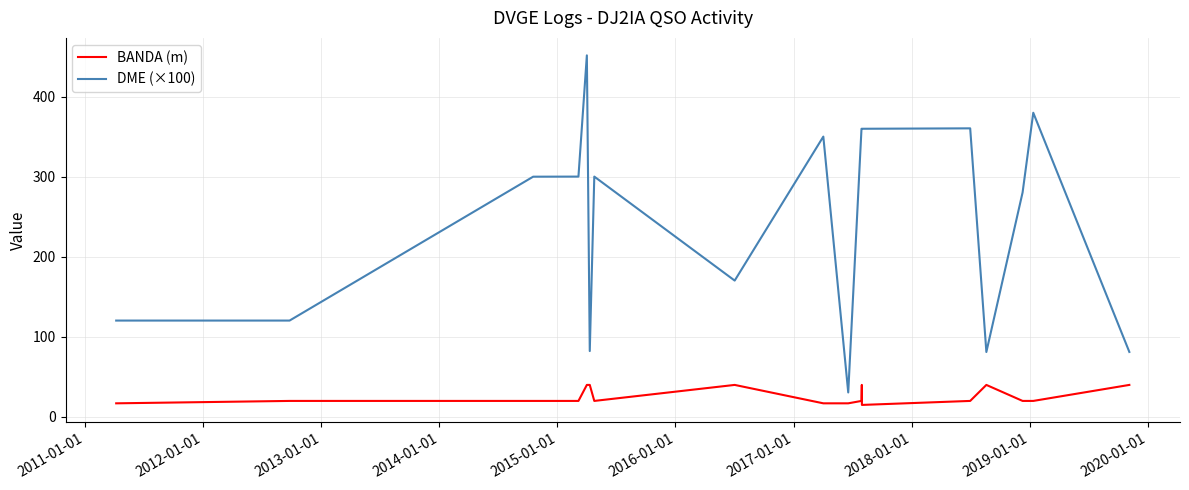

What is the difference between the second highest and minimum values in the BANDA (m) series?

25.0